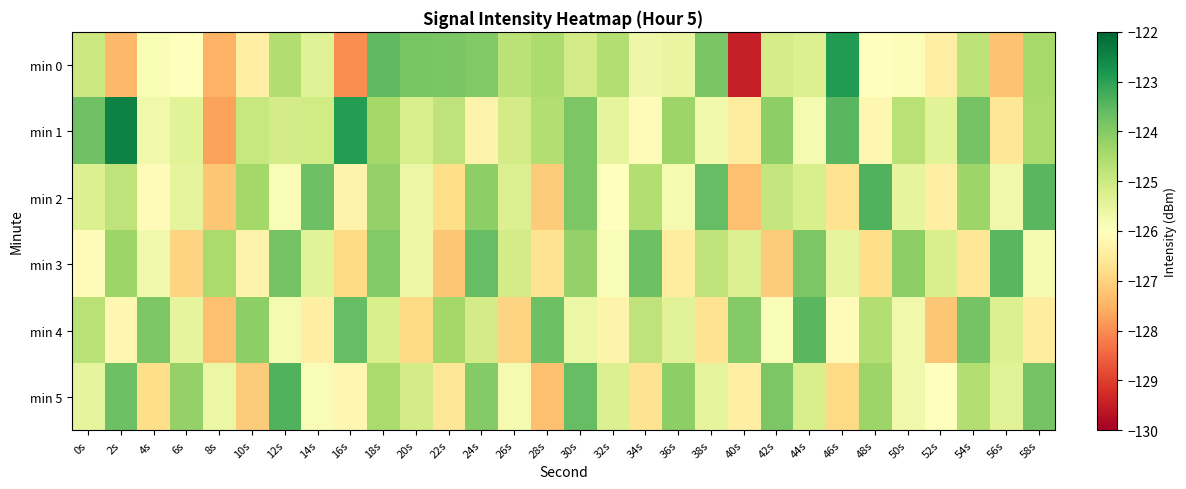

How many distinct data groups are displayed?

6